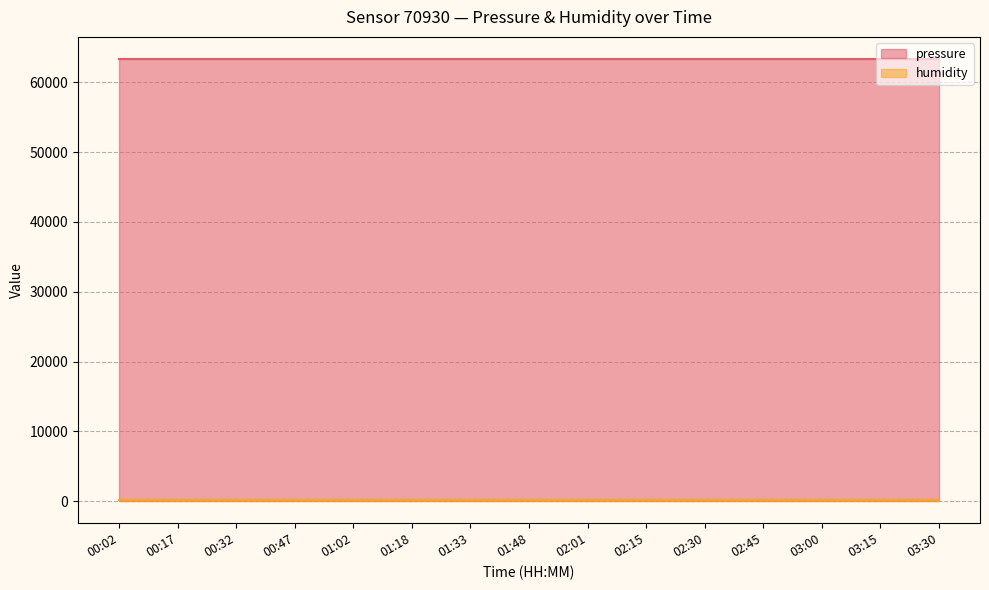

What position from the right is 00:17?

14